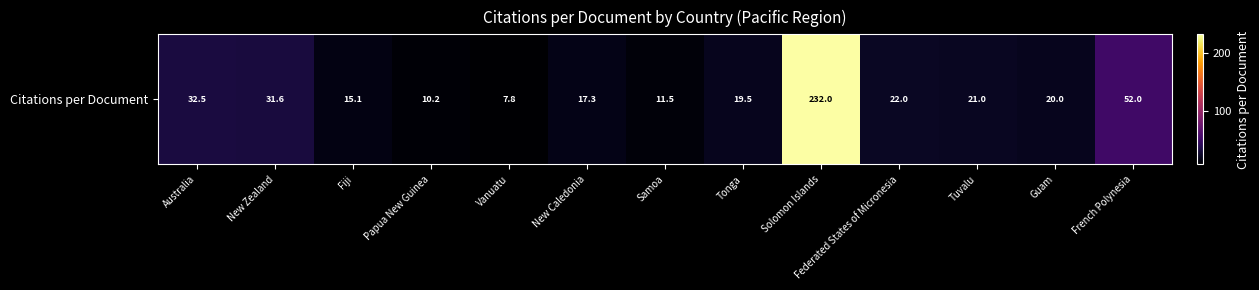

Between Vanuatu and New Zealand, which is larger?

New Zealand